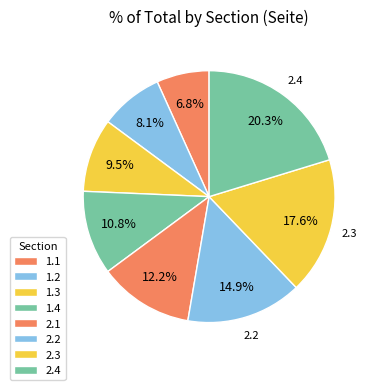

How many segments does this pie chart have?

8